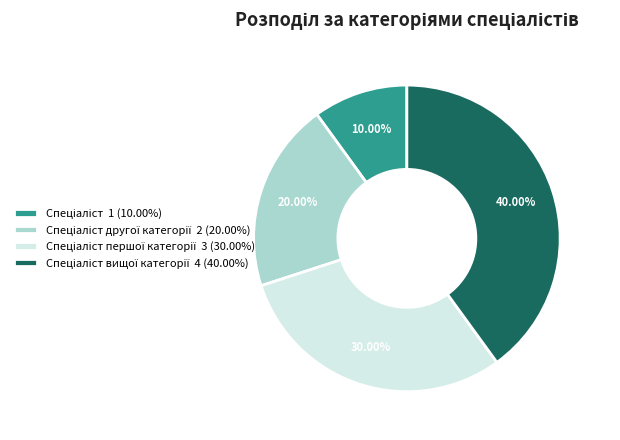

To the nearest percent, what is the average slice percentage?

25%